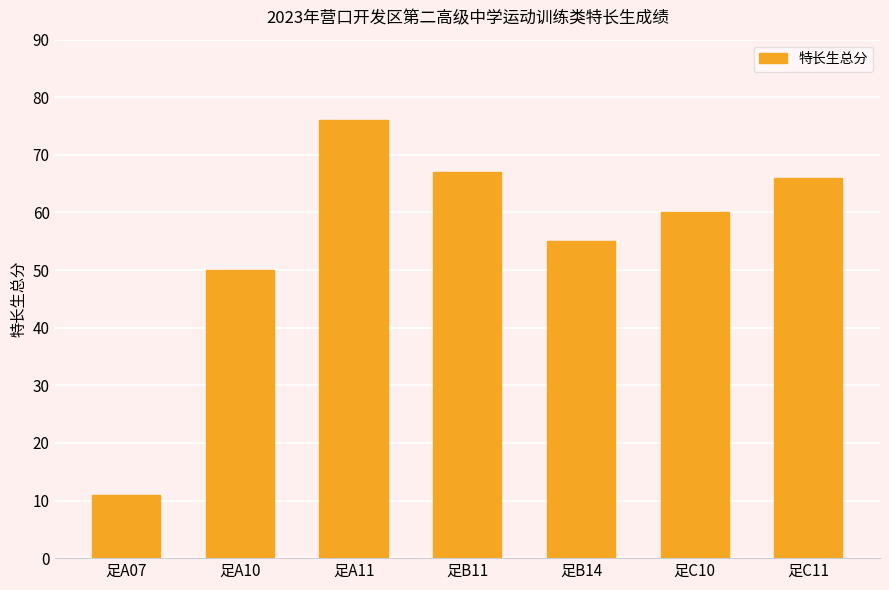

What is the sum of all values?

385